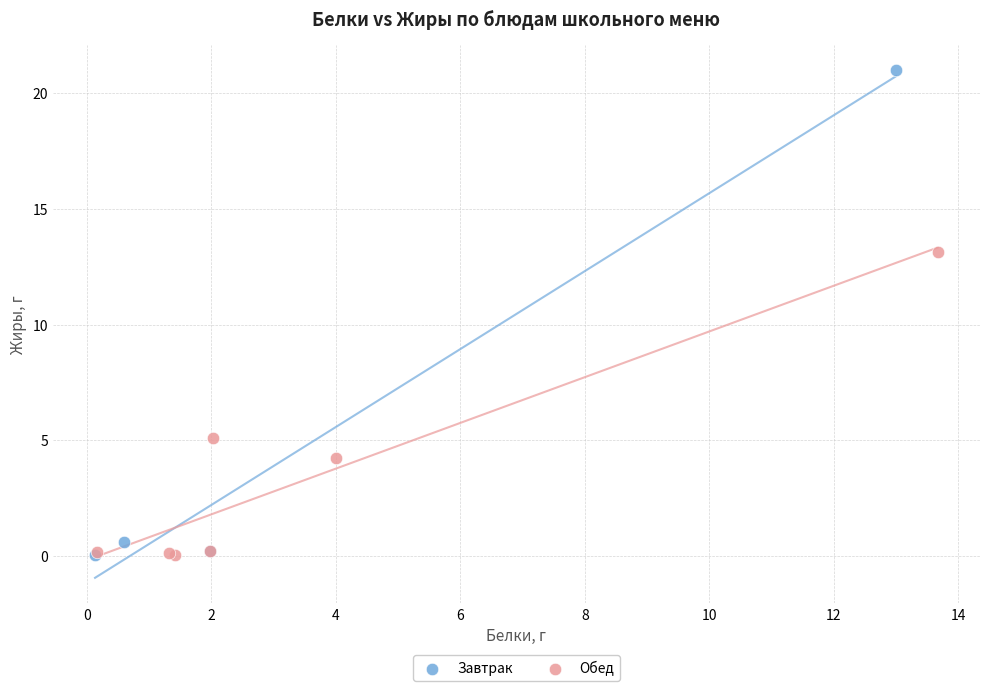

Which series has the widest spread of Y values?

Завтрак